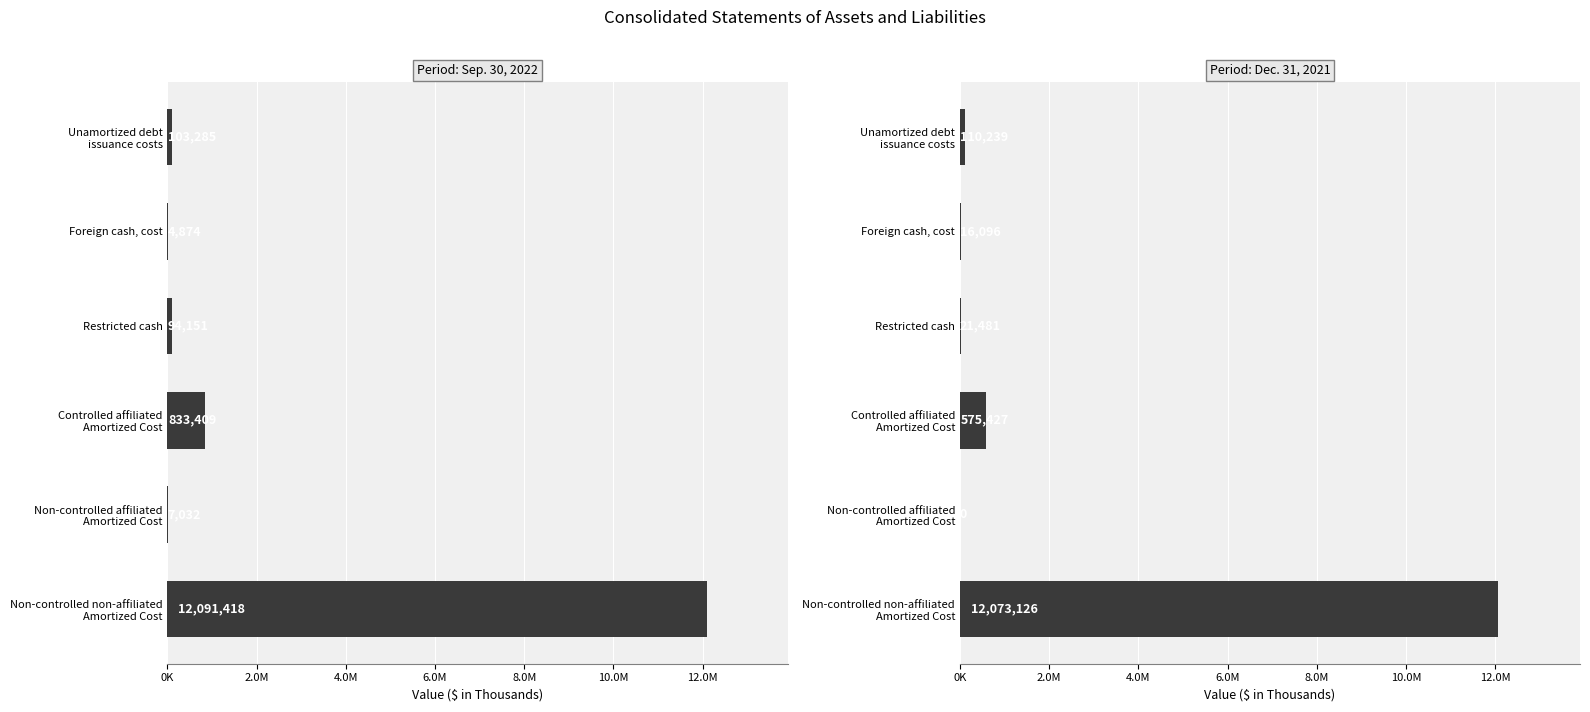

Reading left to right, extract all data points from this chart.

Sep. 30, 2022: 12091418	7032	833409	94151	4874	103285
Dec. 31, 2021: 12073126	0	575427	21481	16096	110239